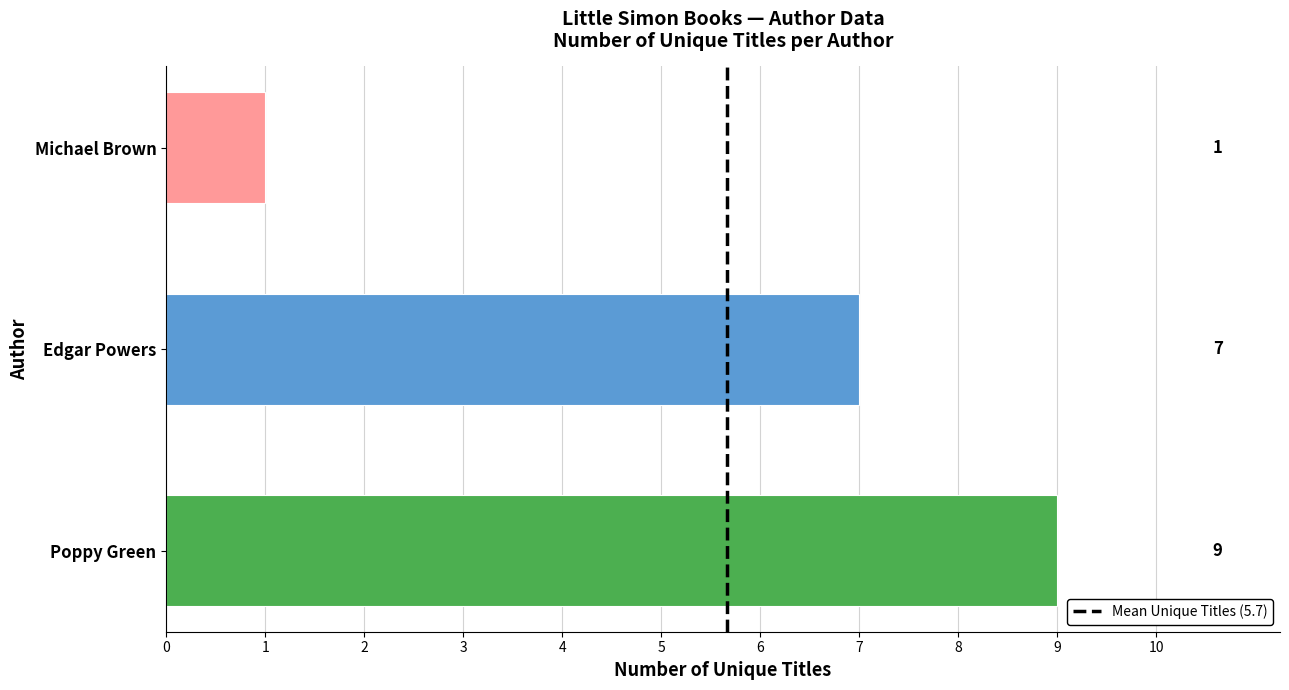

Between Edgar Powers and Michael Brown, which is larger?

Edgar Powers